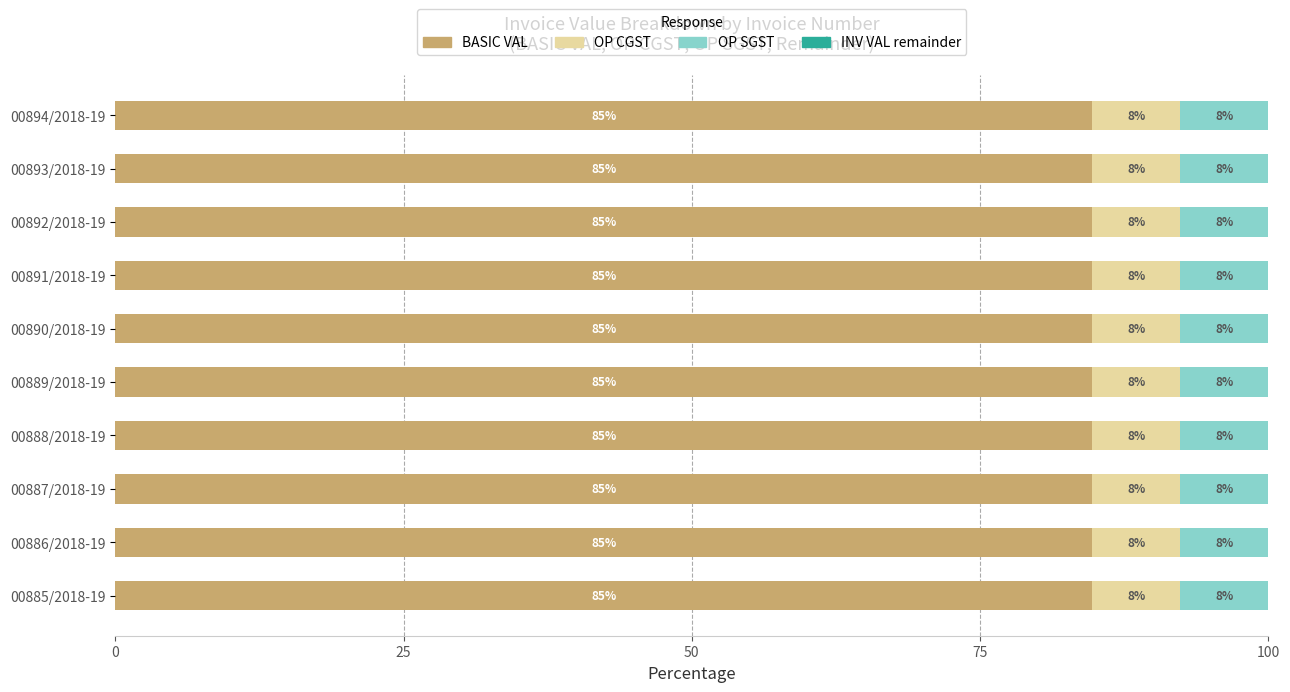

How many data points does each series have?

10